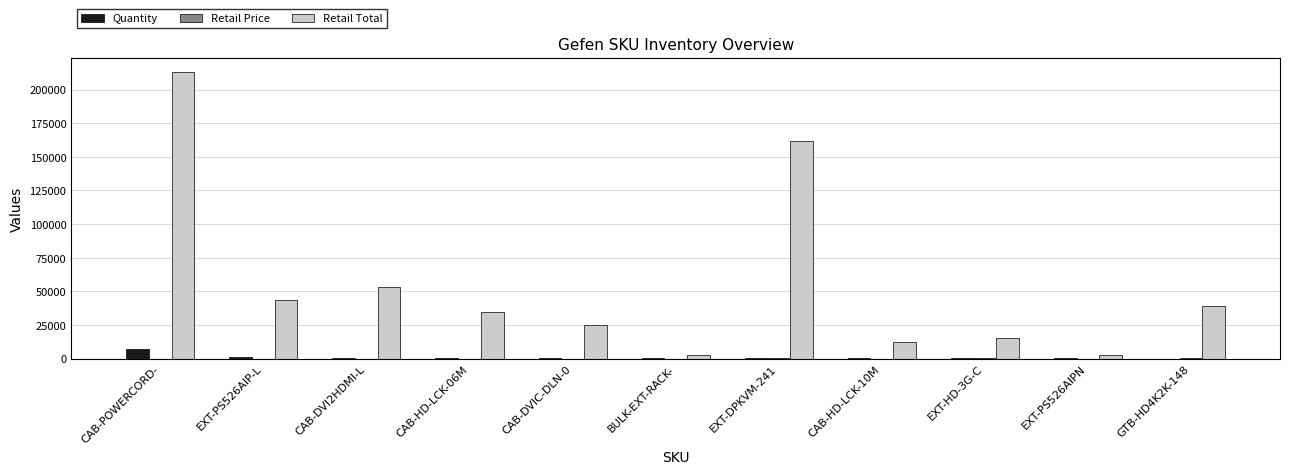

Which category has the highest value in the Quantity series?

CAB-POWERCORD-